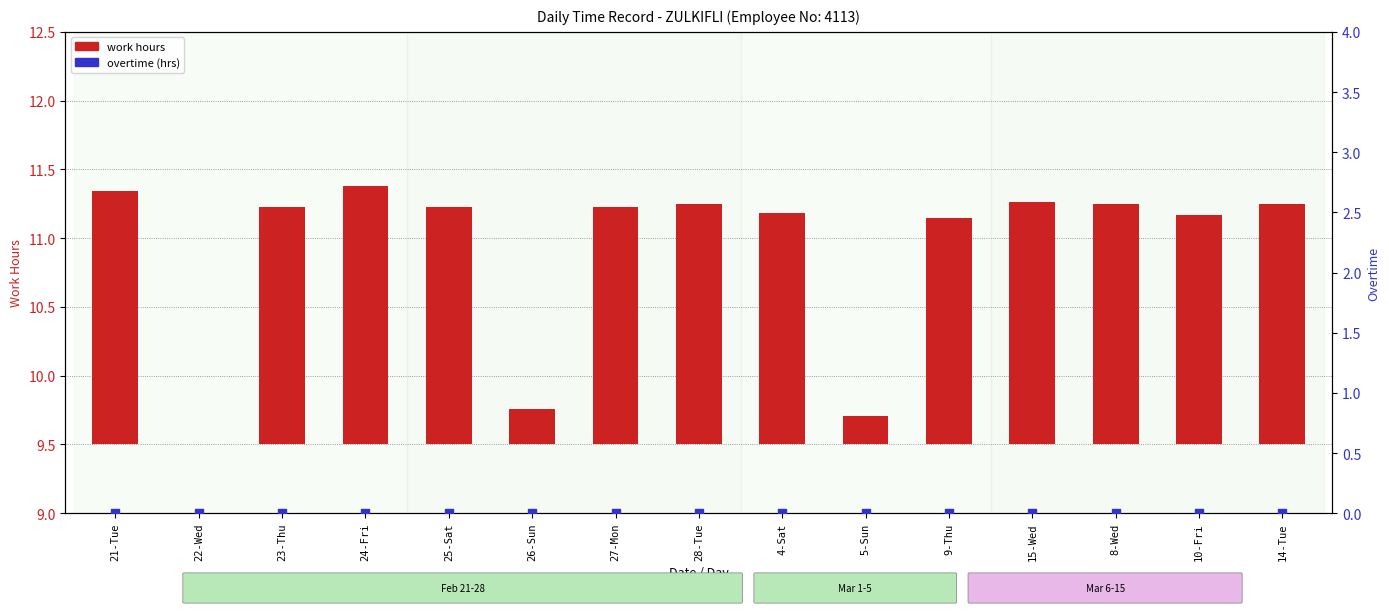

Which series has the largest total across all categories?

work hours